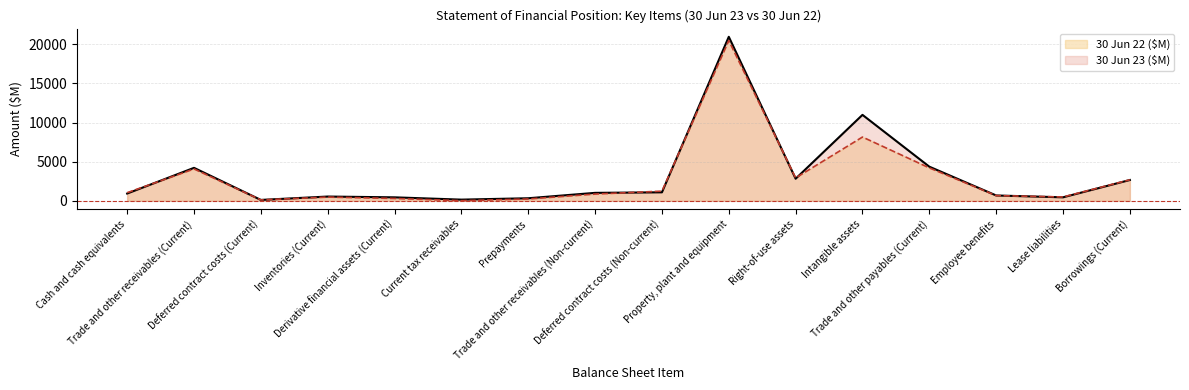

Between which two adjacent categories do 30 Jun 23 ($M) and 30 Jun 22 ($M) first intersect?

Cash and cash equivalents and Trade and other receivables (Current)